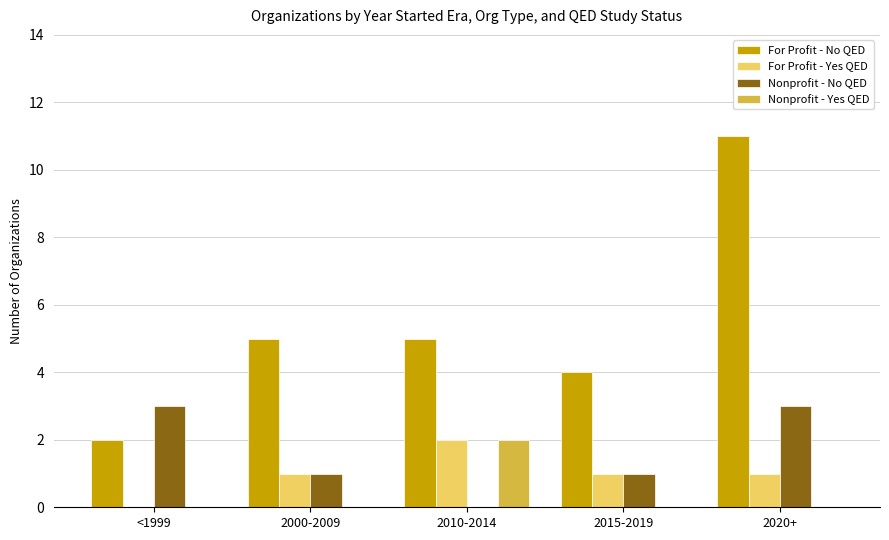

What is the sum of all For Profit - No QED values?

27